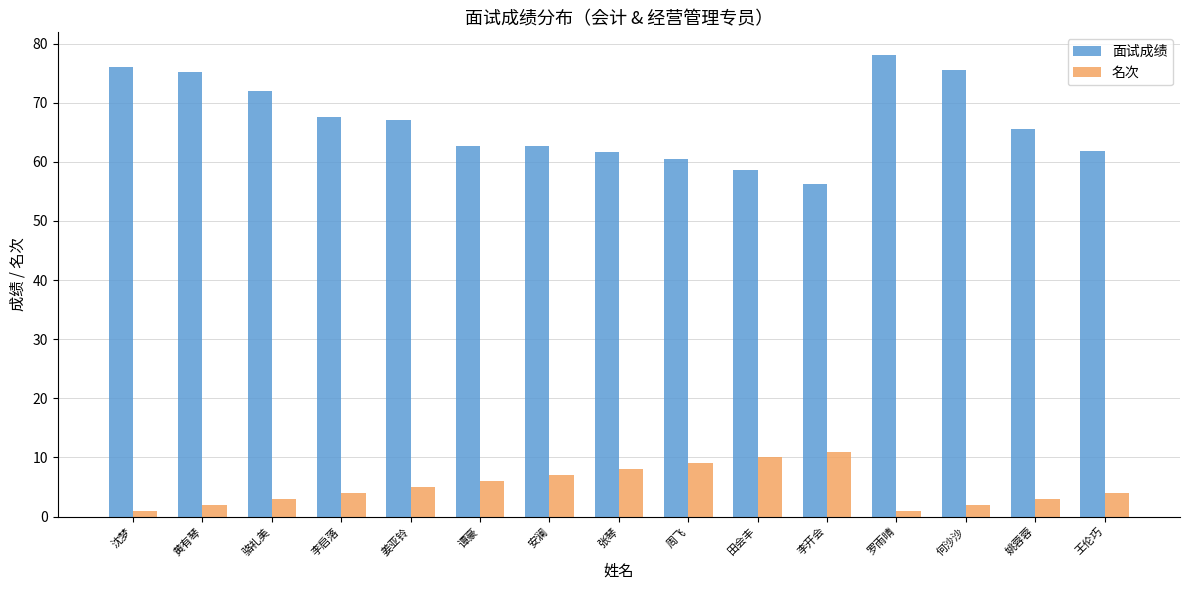

At which label does 面试成绩 first exceed 65?

沈梦